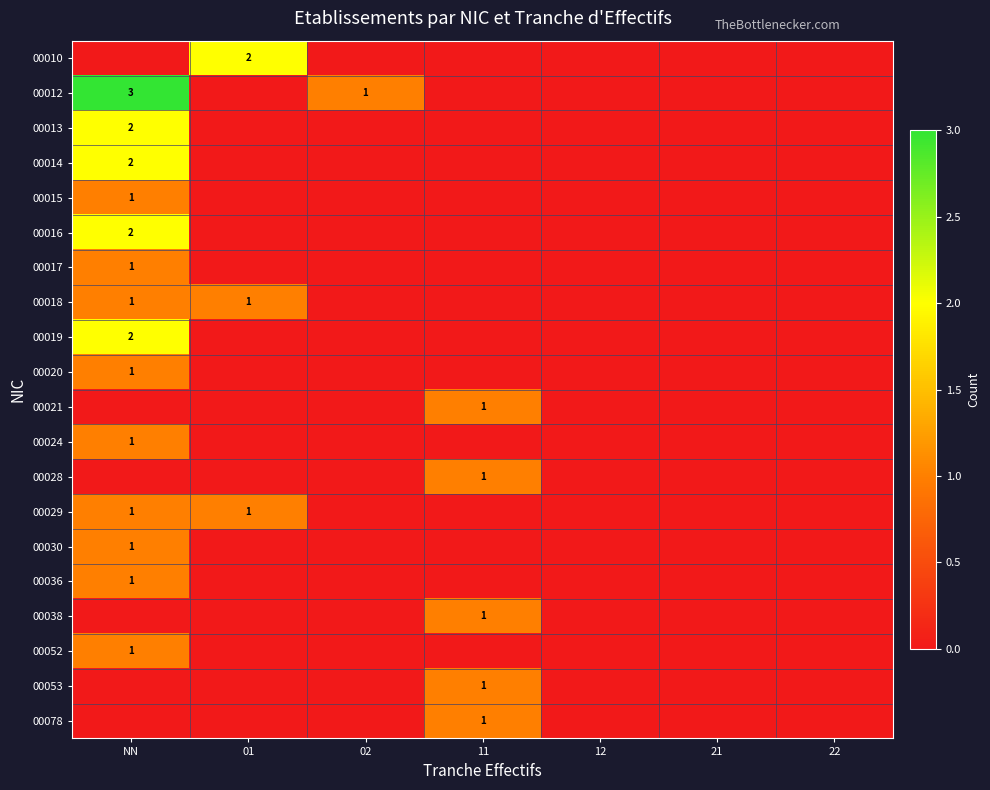

The 00015 series shows 0 at NN. True or false?

False